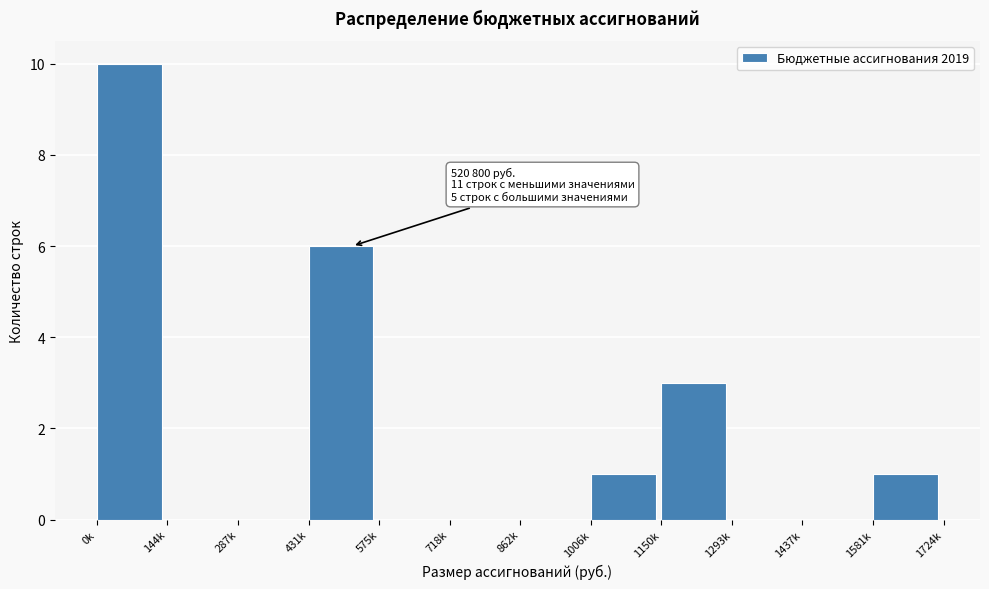

Reading right to left, transcribe all the data shown in this chart.

1581k=1	1437k=0	1293k=0	1150k=3	1006k=1	862k=0	718k=0	575k=0	431k=6	287k=0	144k=0	0k=10